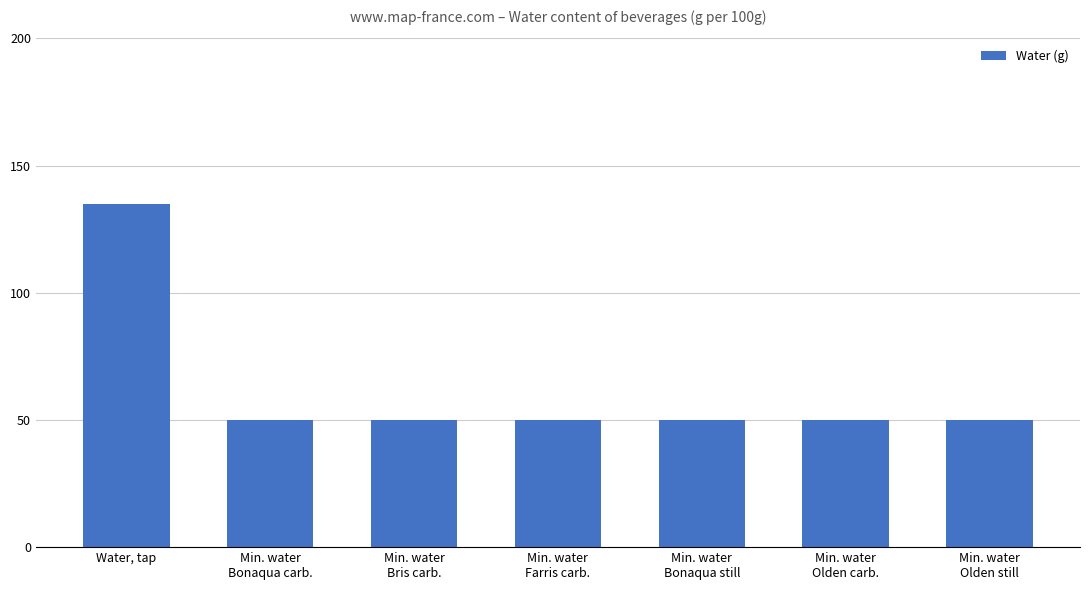

What is the ratio of the value at Min. water
Bonaqua carb. to the value at Water, tap?

0.4